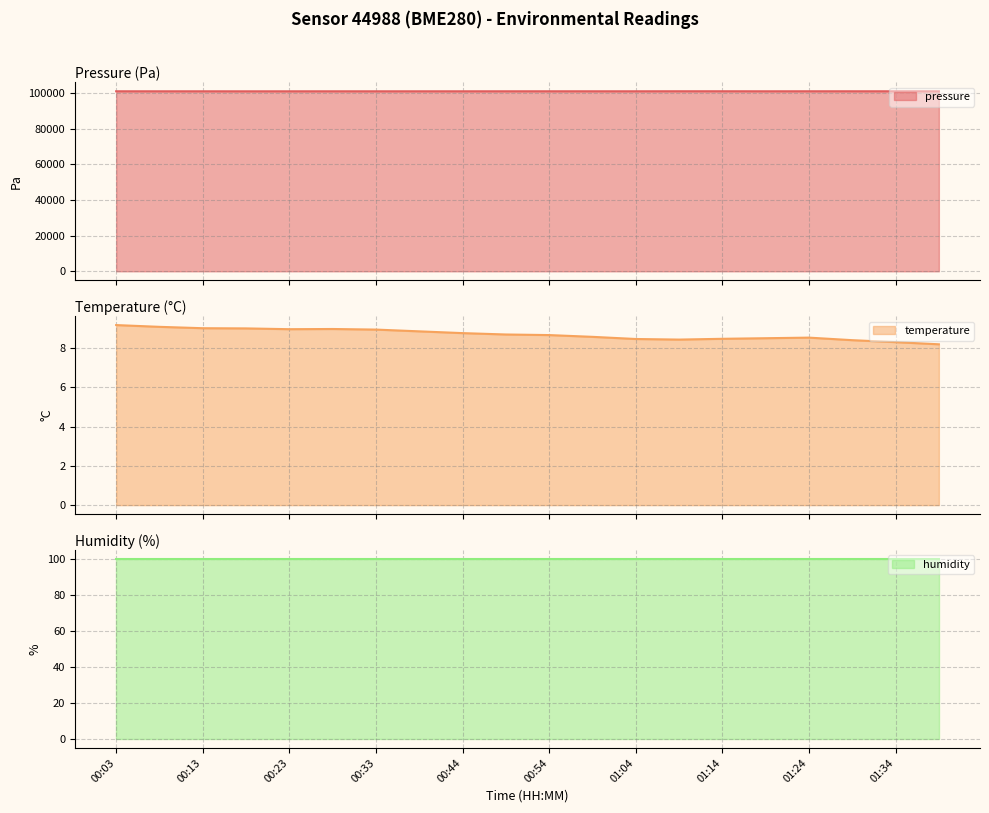

True or false: temperature has a value of 11.3 at 01:24.

False